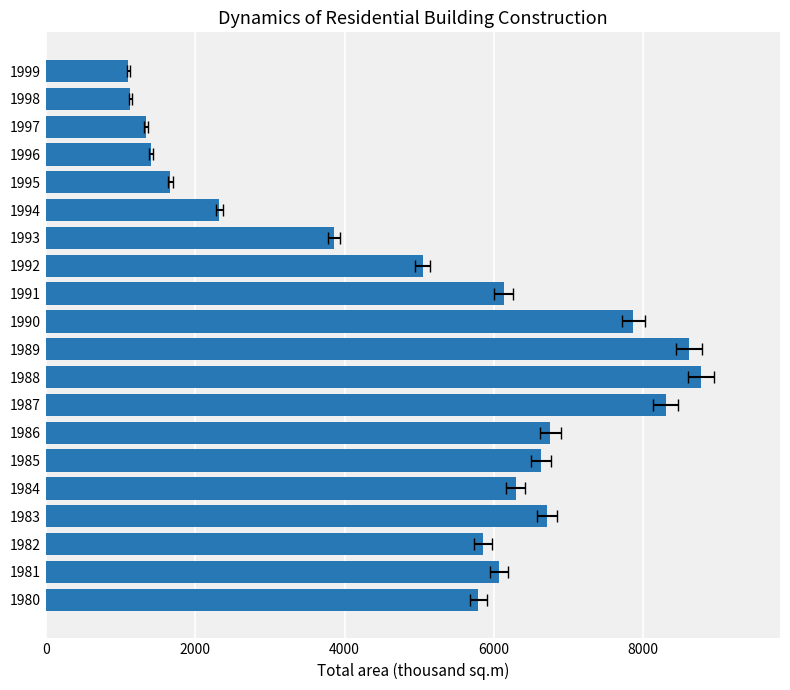

The value at 1988 is 12525. True or false?

False